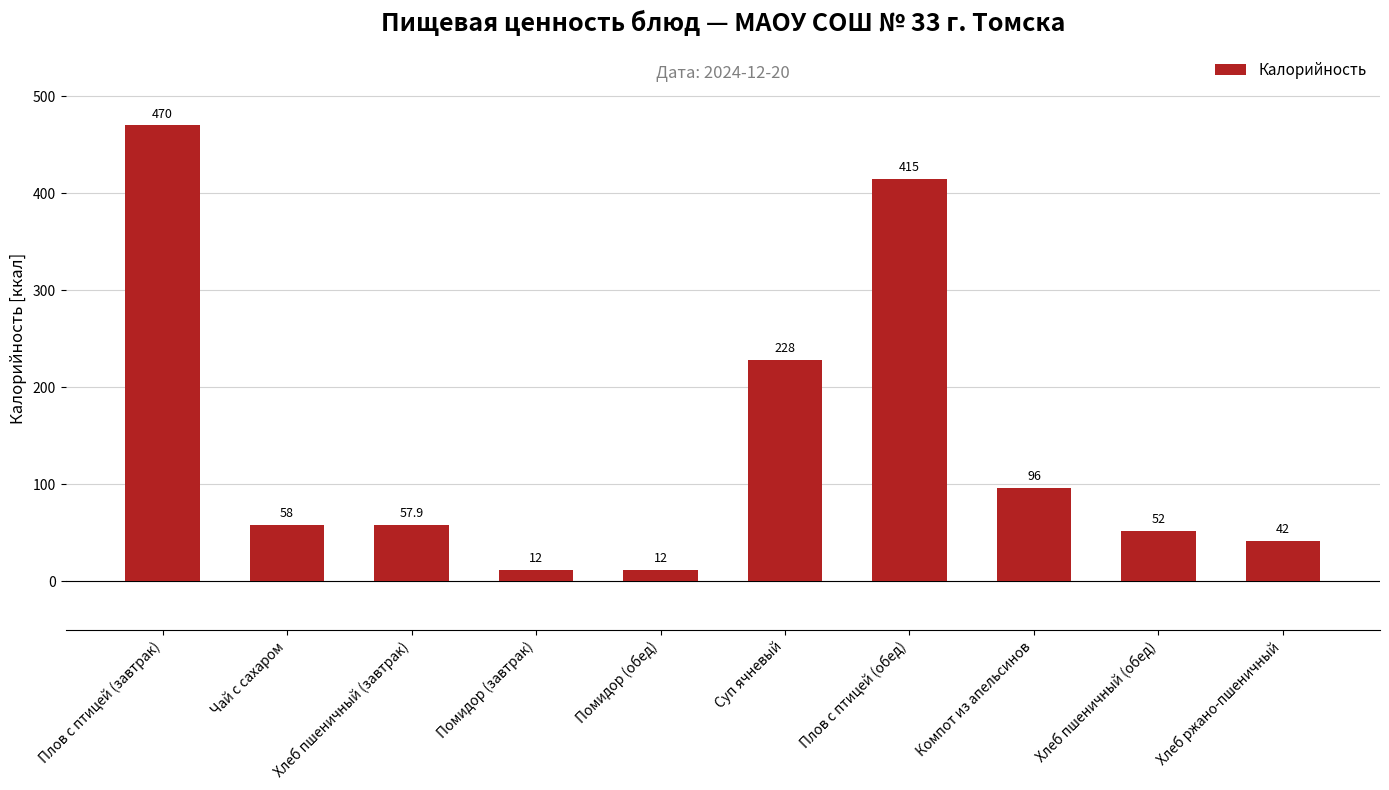

What is the average value?

144.3